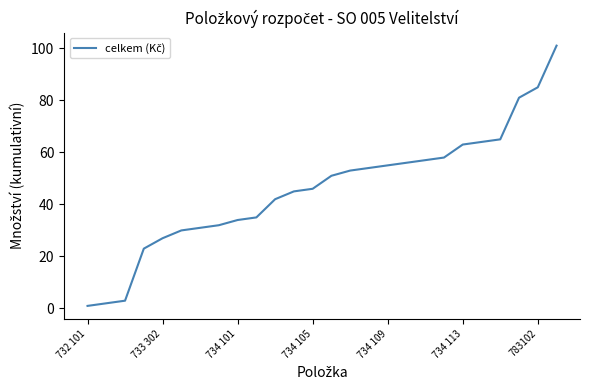

What is the maximum value shown in the chart?

101